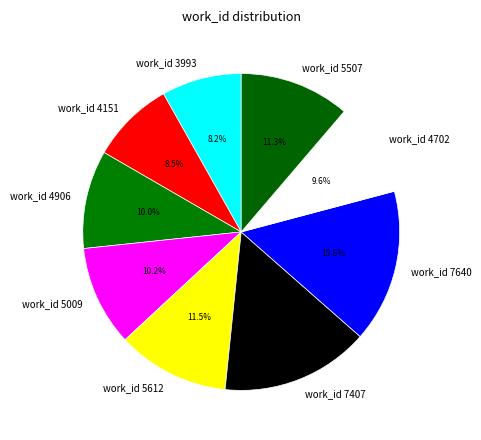

Count the number of slices in the pie.

9